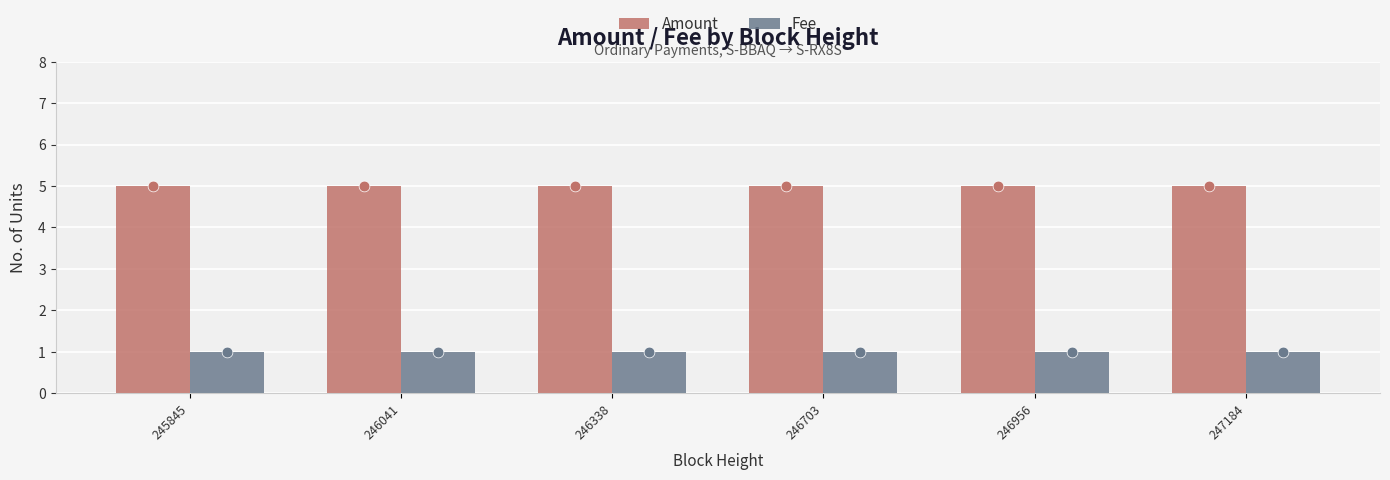

At which category is the sum across all series the highest?

245845